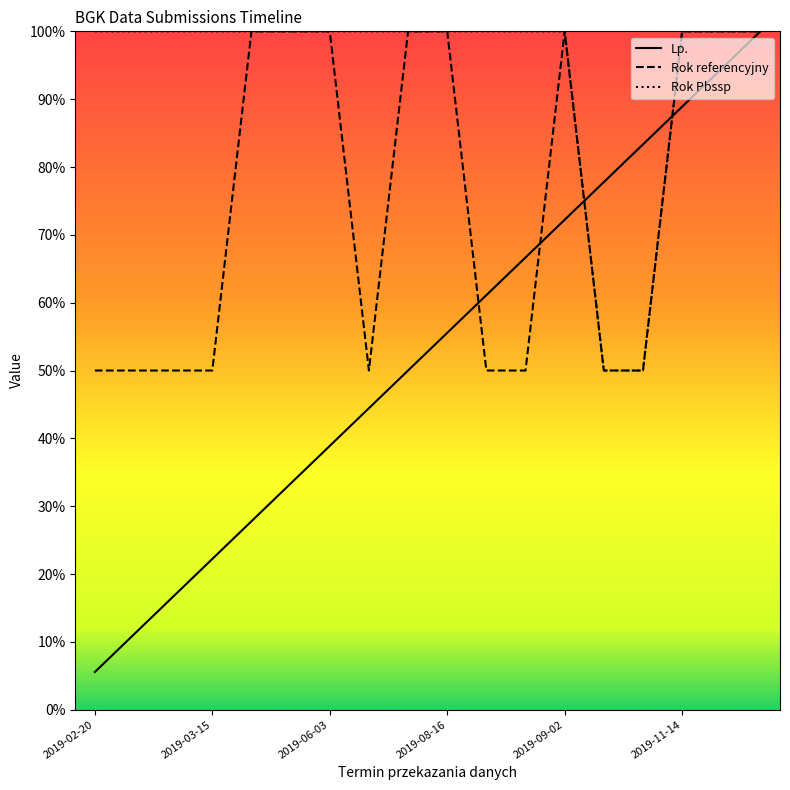

What is the difference between the Rok referencyjny values at 2019-03-10 and 2019-12-02?

50.0